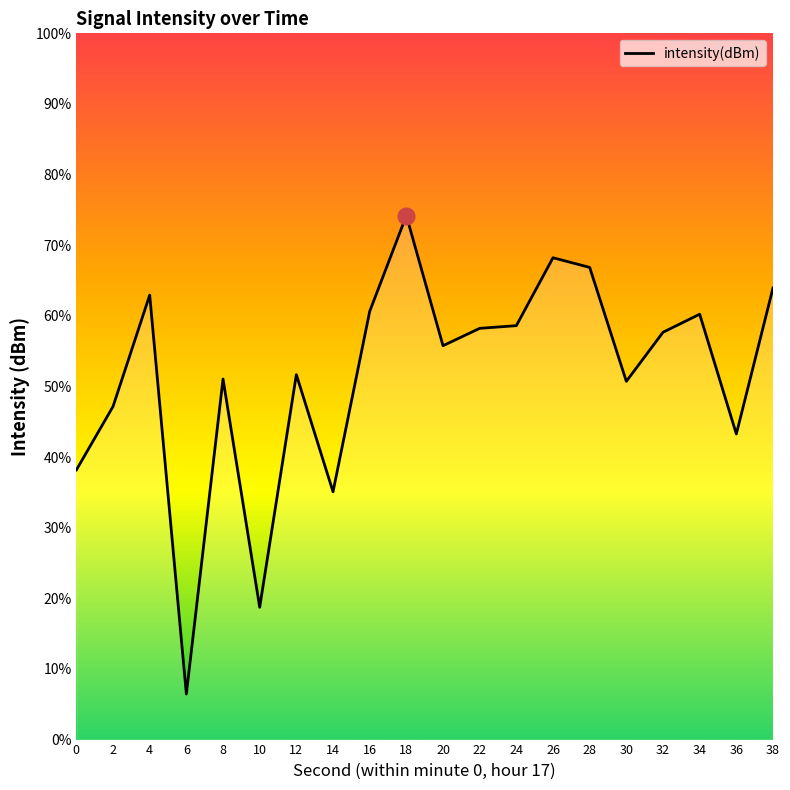

Rank the categories by value from lowest to highest.

6, 10, 14, 0, 36, 2, 30, 8, 12, 20, 32, 22, 24, 34, 16, 4, 38, 28, 26, 18